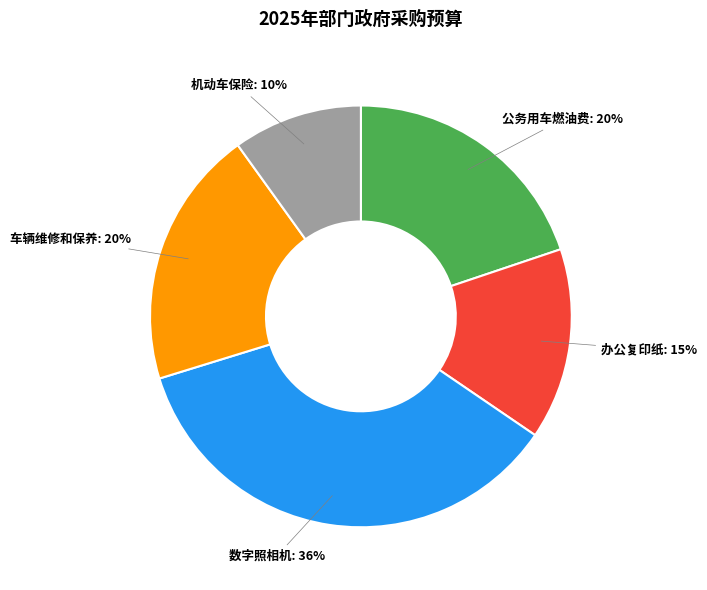

To the nearest percent, what is the difference between the largest and smallest slice percentages?

26%